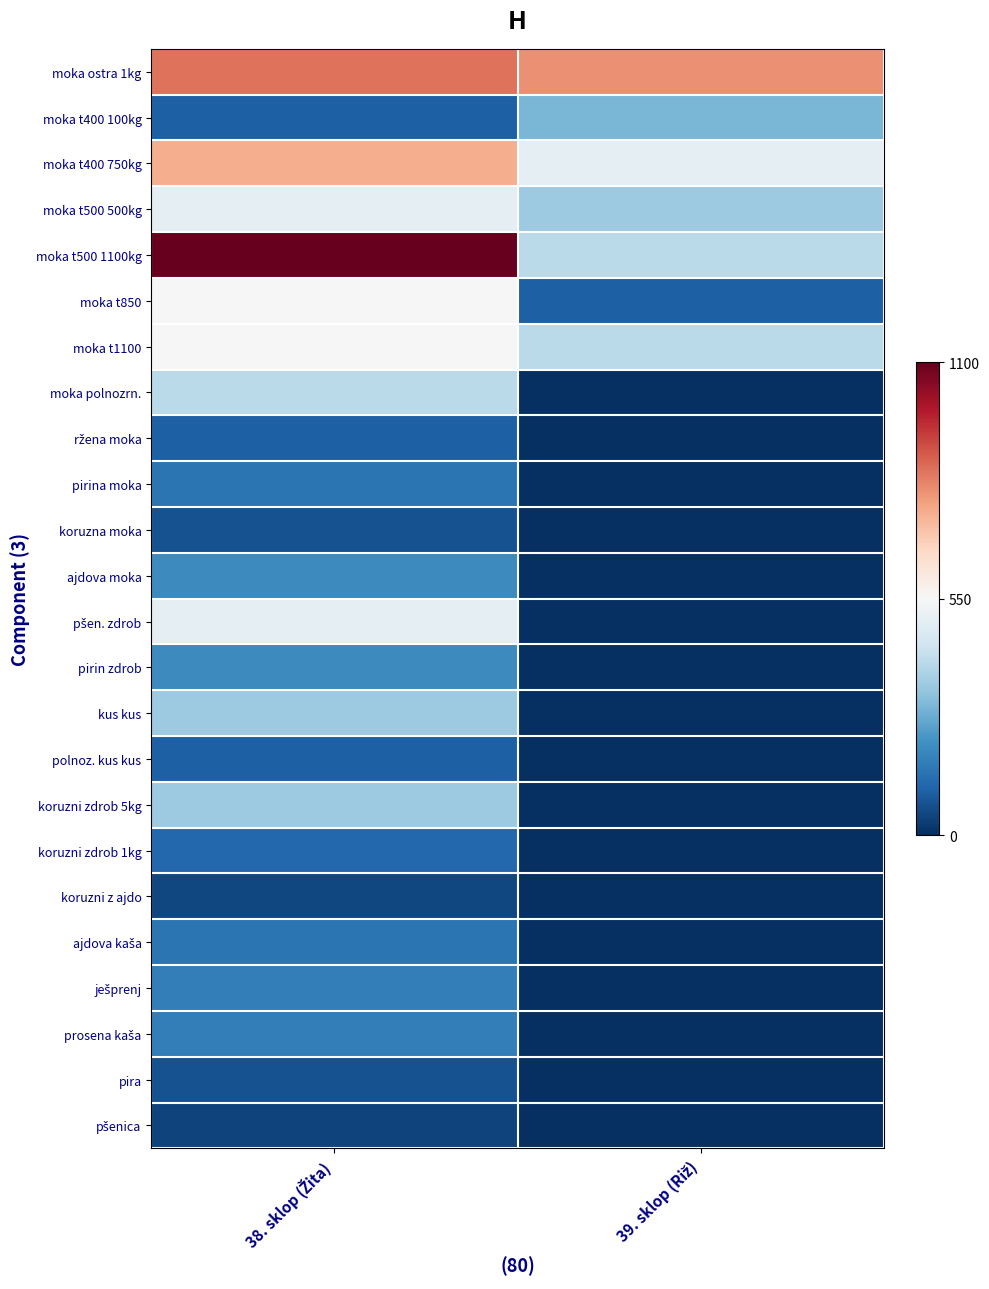

At which category is the sum across all series the highest?

38. sklop (Žita)